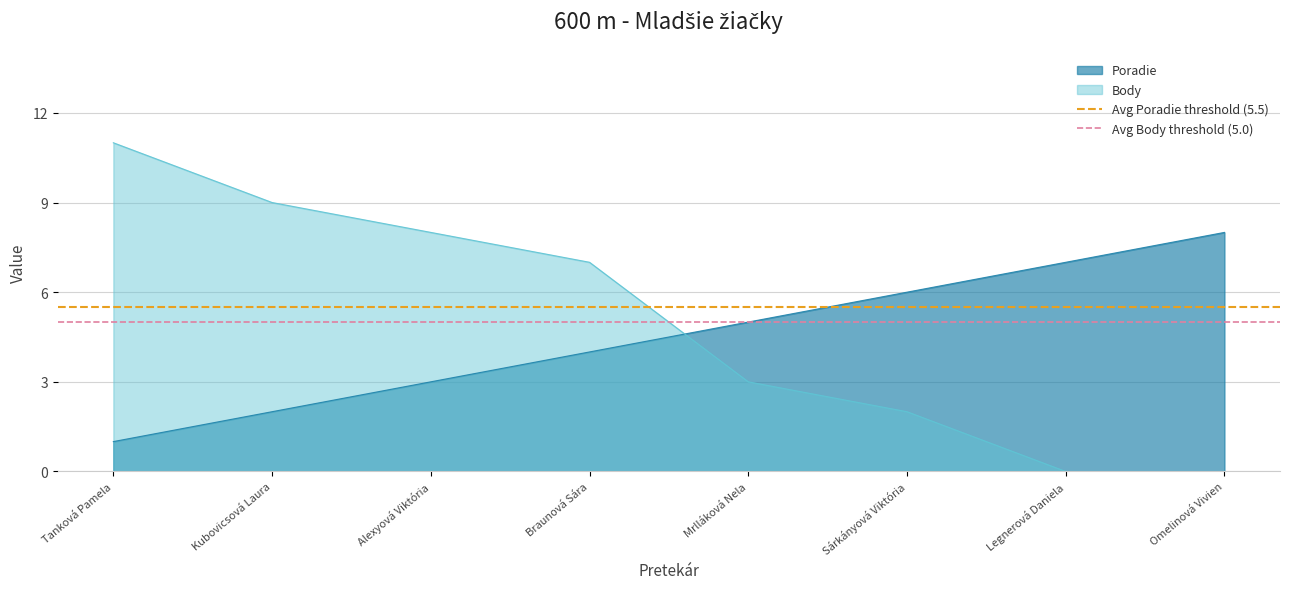

What is the label of the 1st point from the left?

Tanková Pamela